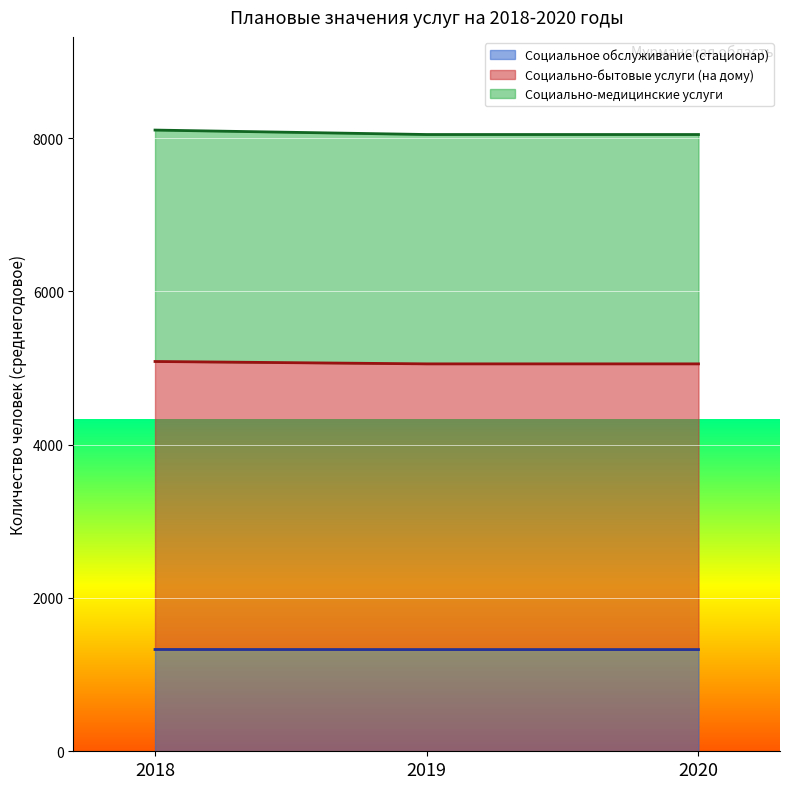

The value of Социальное обслуживание (стационар) at 2019 is 1327. True or false?

True